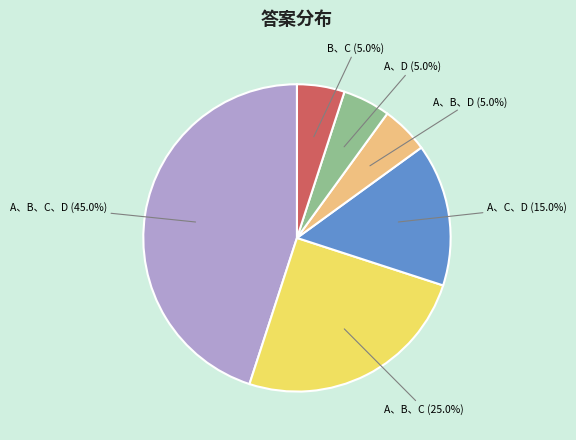

Is there a majority slice in this chart?

No